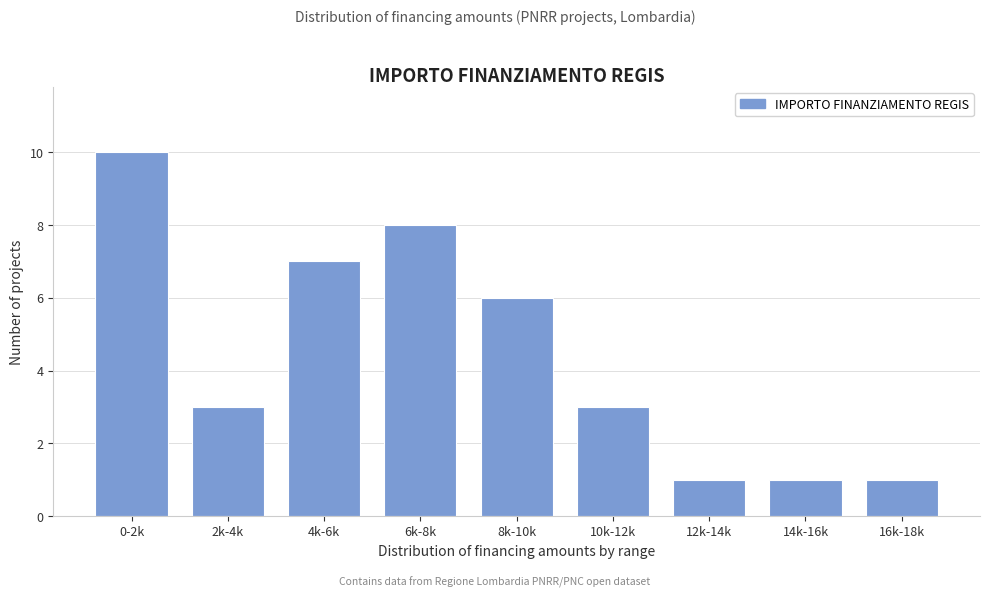

Reading left to right, transcribe all the data shown in this chart.

0-2k=10	2k-4k=3	4k-6k=7	6k-8k=8	8k-10k=6	10k-12k=3	12k-14k=1	14k-16k=1	16k-18k=1